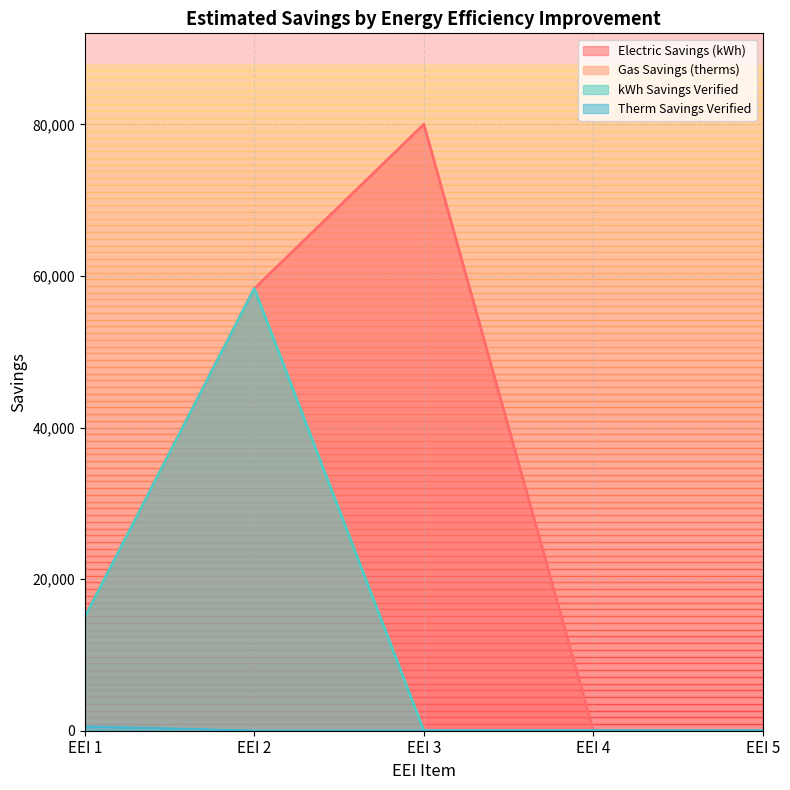

Reading right to left, list all the values displayed in this chart.

Electric Savings (kWh): EEI 5=0.0	EEI 4=0.0	EEI 3=80000.0	EEI 2=58333.3	EEI 1=15000.0
Gas Savings (therms): EEI 5=0.0	EEI 4=0.0	EEI 3=0.0	EEI 2=0.0	EEI 1=550.0
kWh Savings Verified: EEI 5=0.0	EEI 4=0.0	EEI 3=0.0	EEI 2=58333.3	EEI 1=15000.0
Therm Savings Verified: EEI 5=0.0	EEI 4=0.0	EEI 3=0.0	EEI 2=0.0	EEI 1=550.0